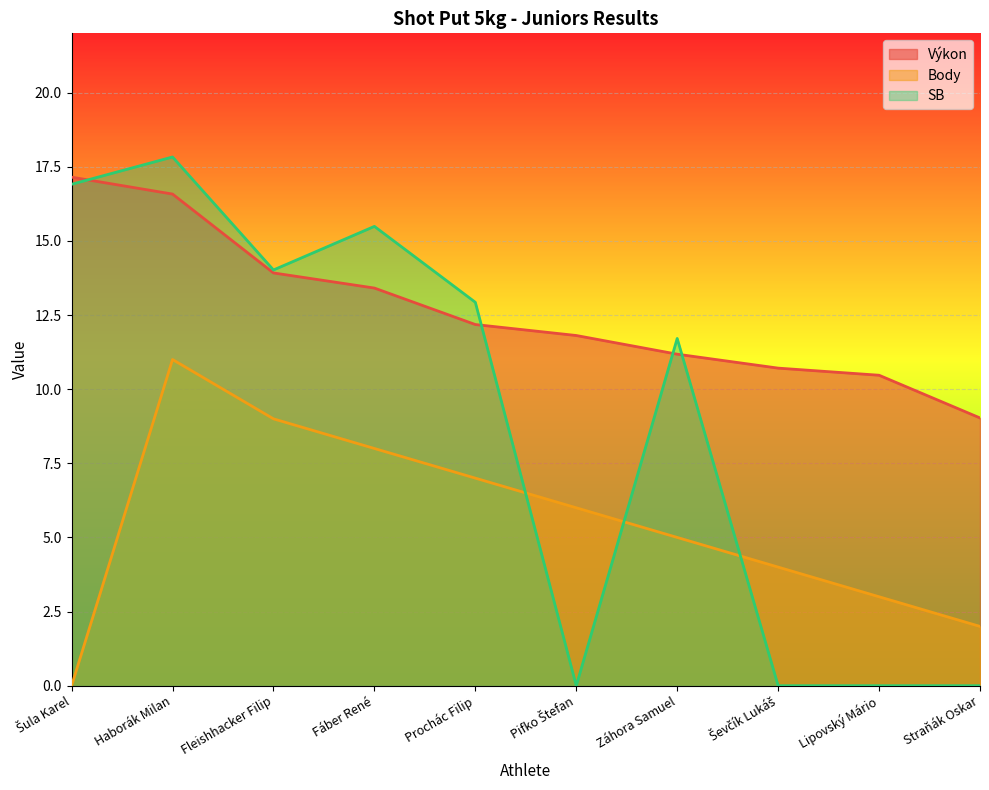

How many interior local peaks does the SB series have?

3